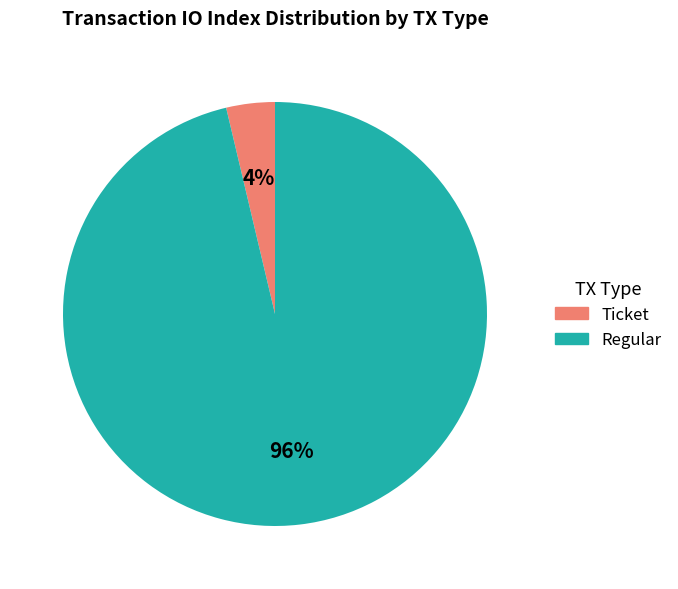

Does any single category account for the majority?

Yes